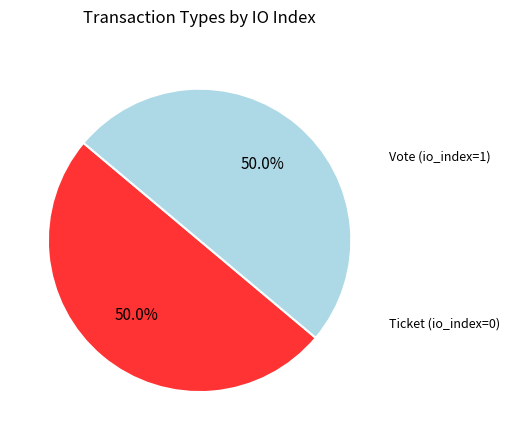

What is the total percentage of Ticket (io_index=0) and Vote (io_index=1)?

100.0%